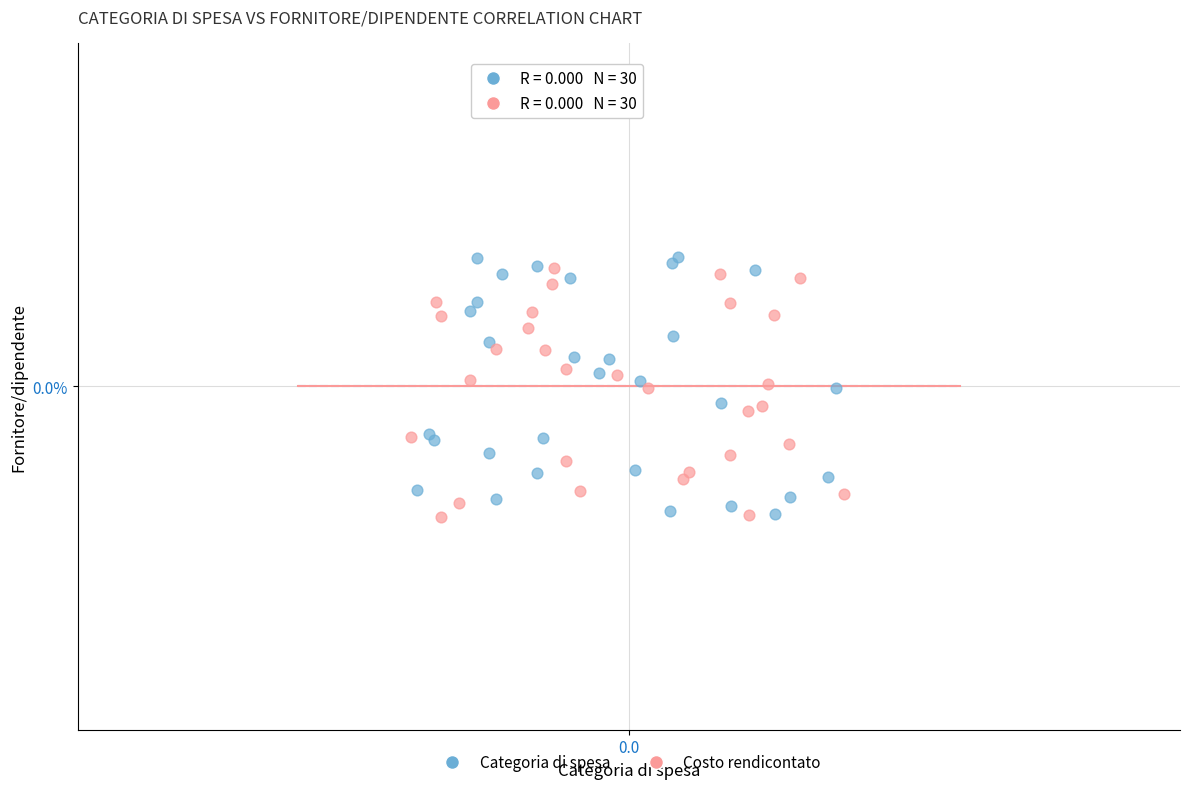

What are all the series names shown in the legend?

Categoria di spesa, Costo rendicontato